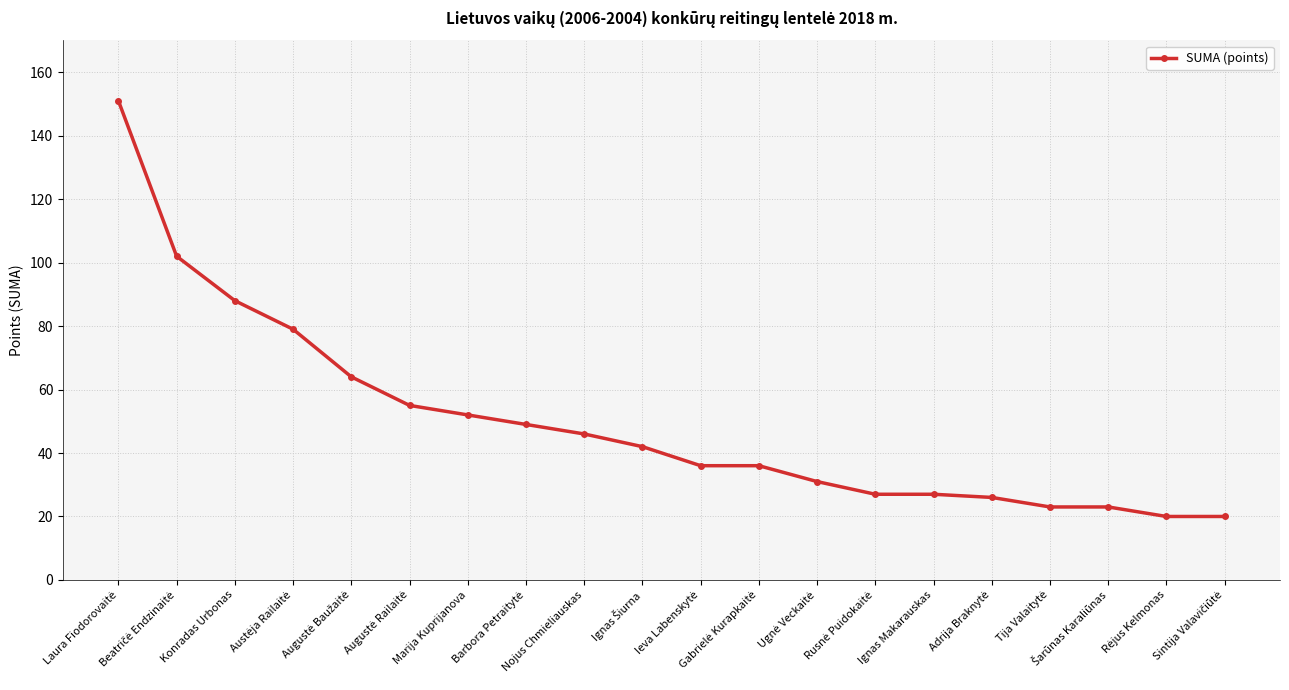

What is the value of the 3rd point from the left?

88